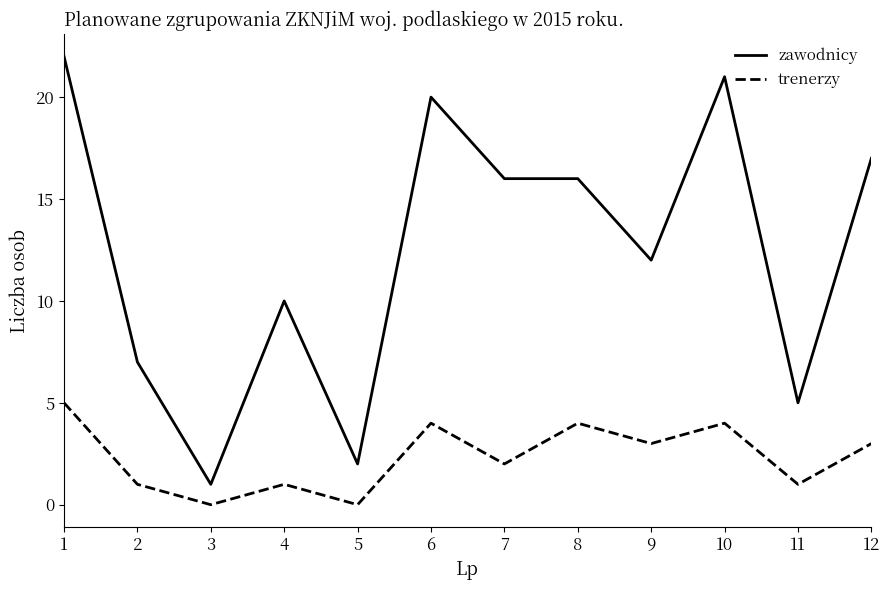

The zawodnicy series shows 18 at 9. True or false?

False